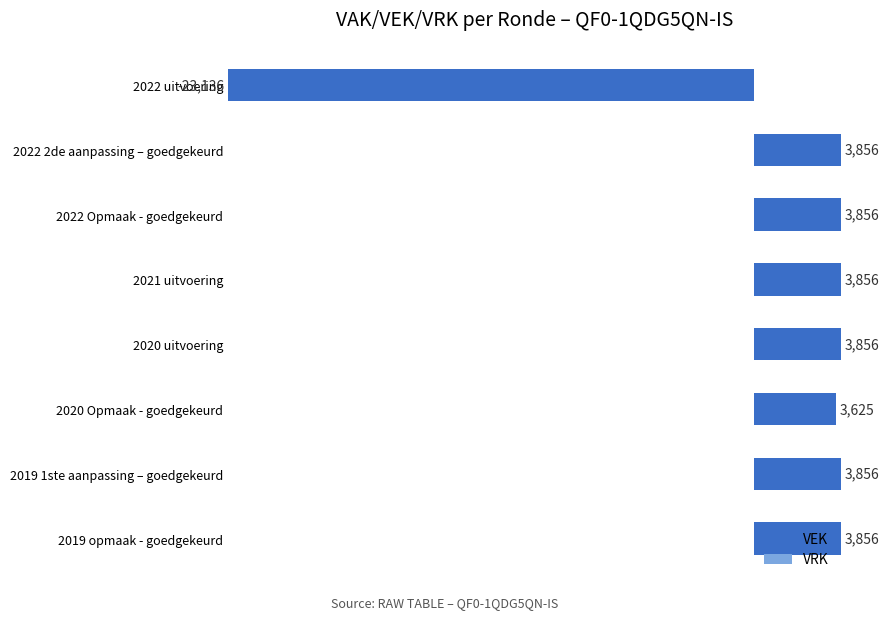

Approximately how many times larger is the value at 2022 Opmaak - goedgekeurd compared to 2020 uitvoering?

1.0